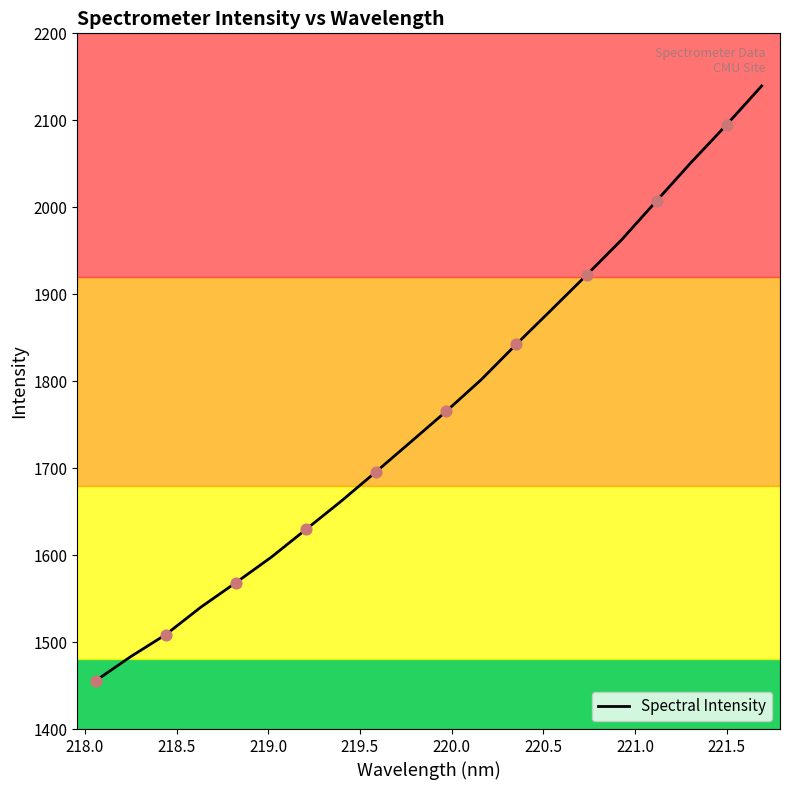

What is the difference between the maximum and minimum values?

683.9